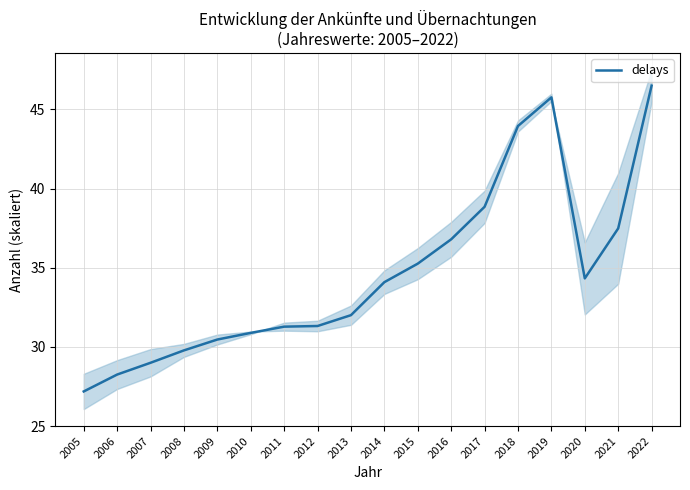

How many data points does each series have?

18